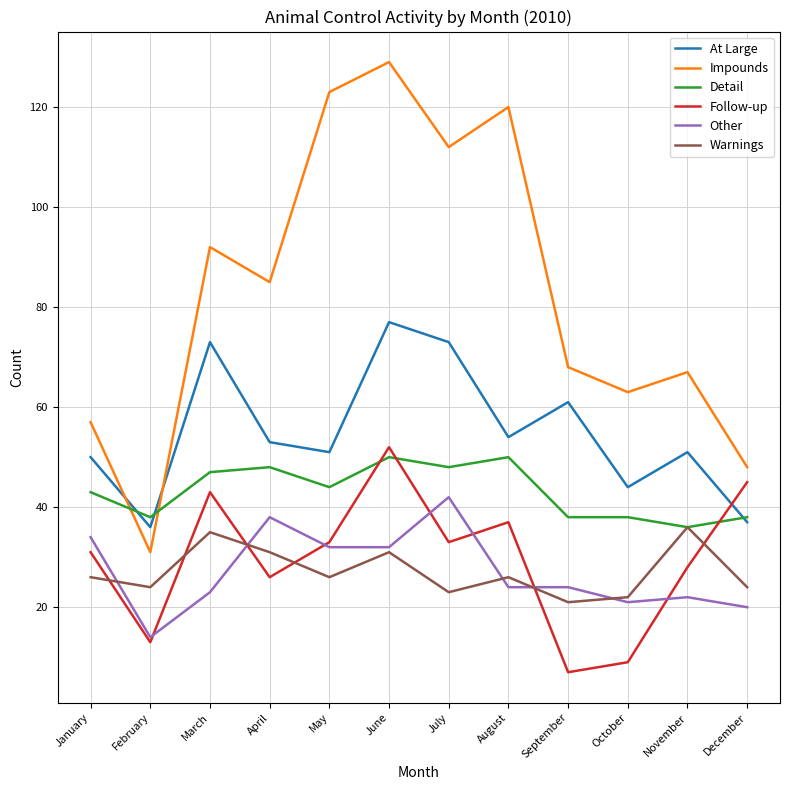

What is the total value across all series at July?

331